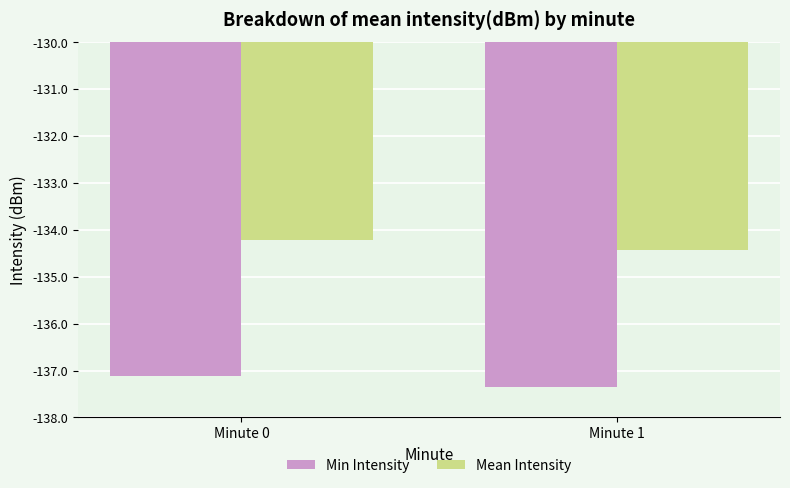

Which series has the largest range (max minus min)?

Min Intensity